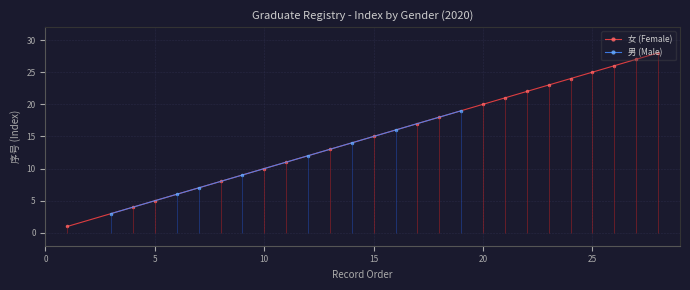

The value of 女 (Female) at 25 is 25. True or false?

True